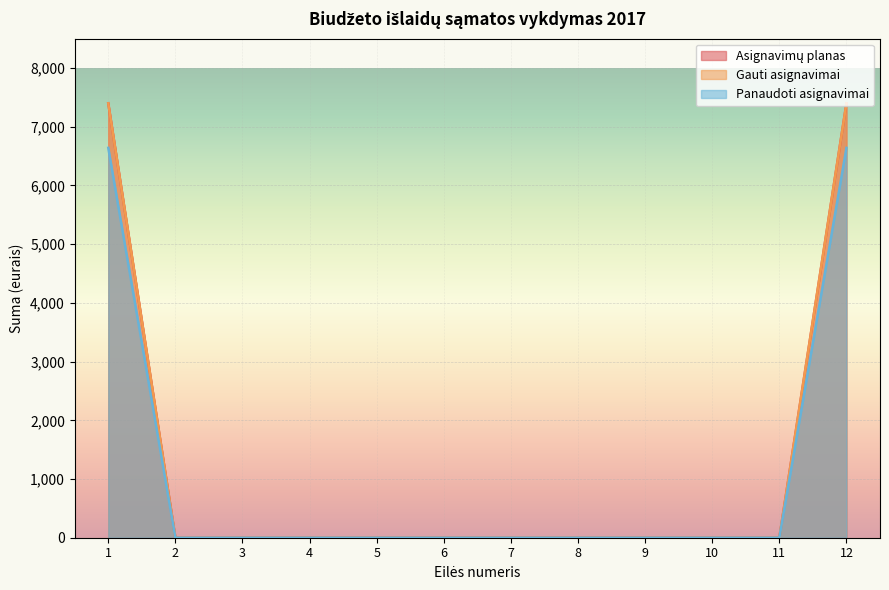

What is the greatest value displayed?

7400.0